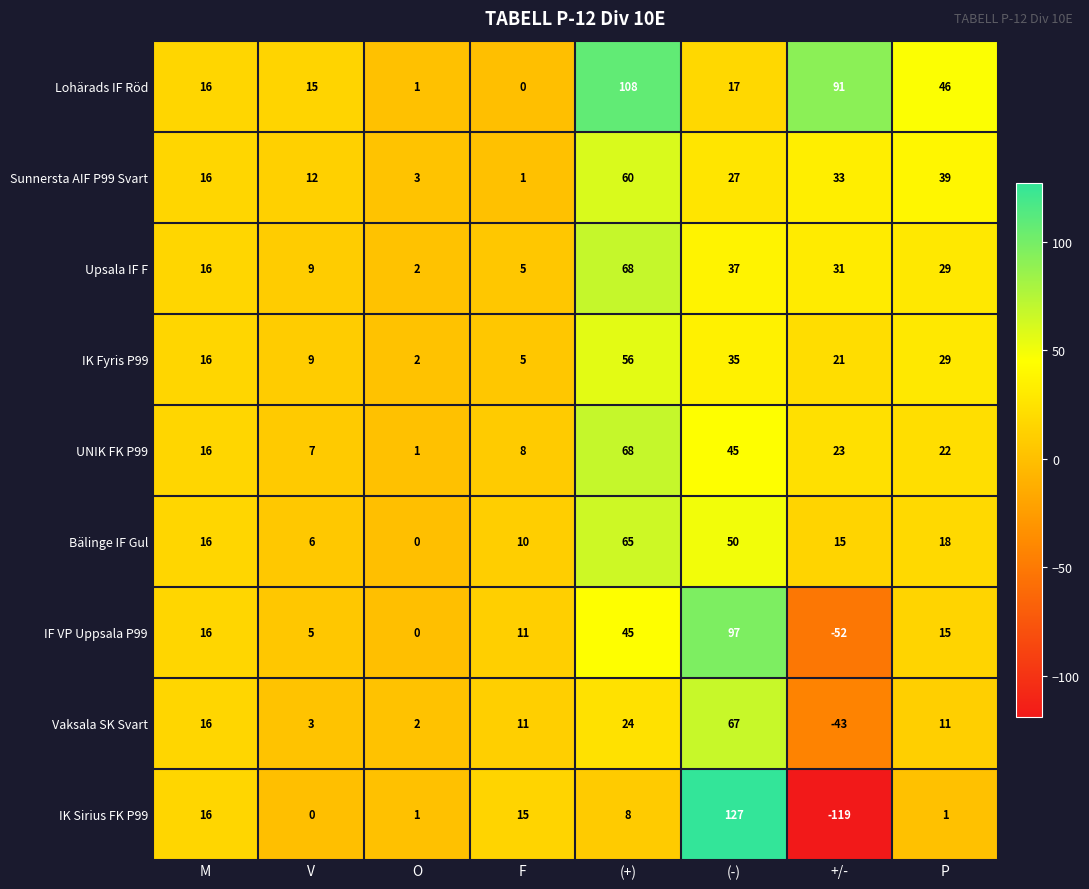

What is the greatest value displayed?

127